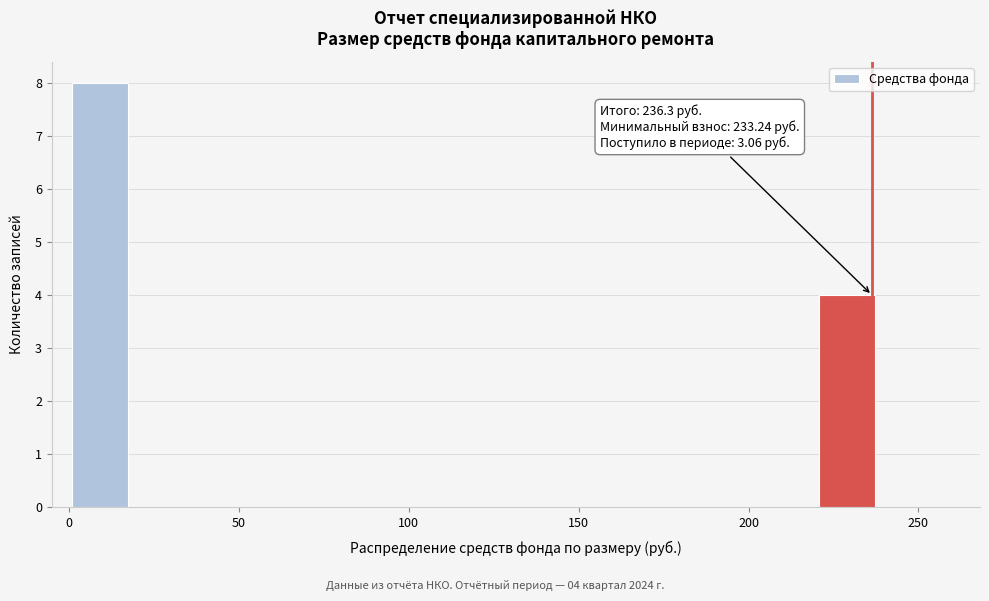

Around what value on the x-axis is the tallest bar? Give the approximate position of its centre, as read against the axis.

10